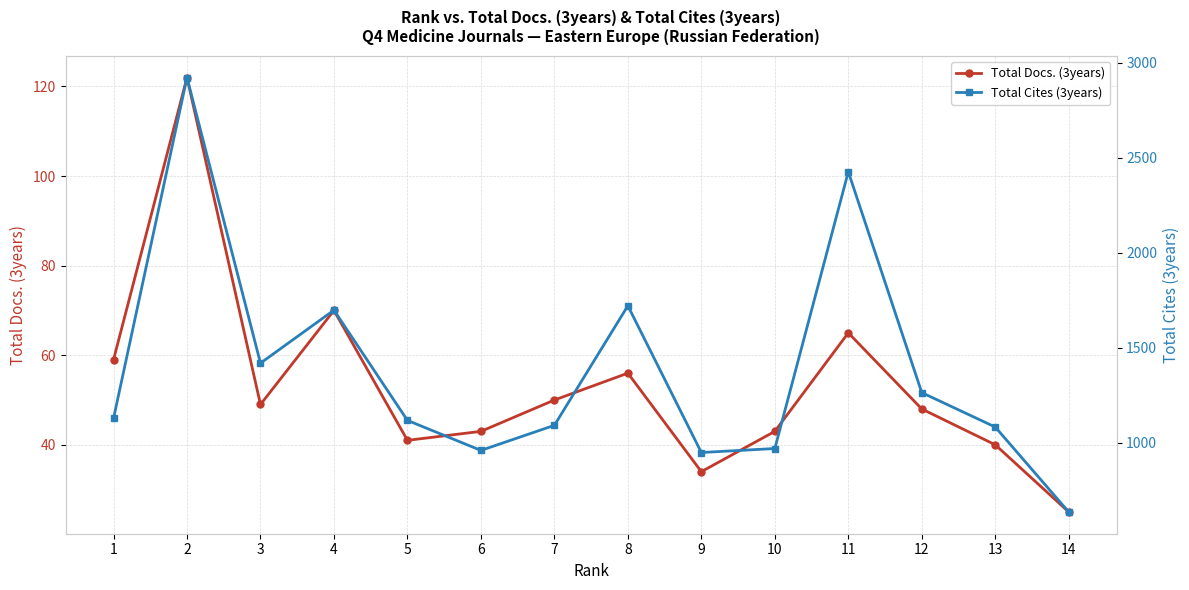

What is the sum of the Total Docs. (3years) values at 5 and 1?

100